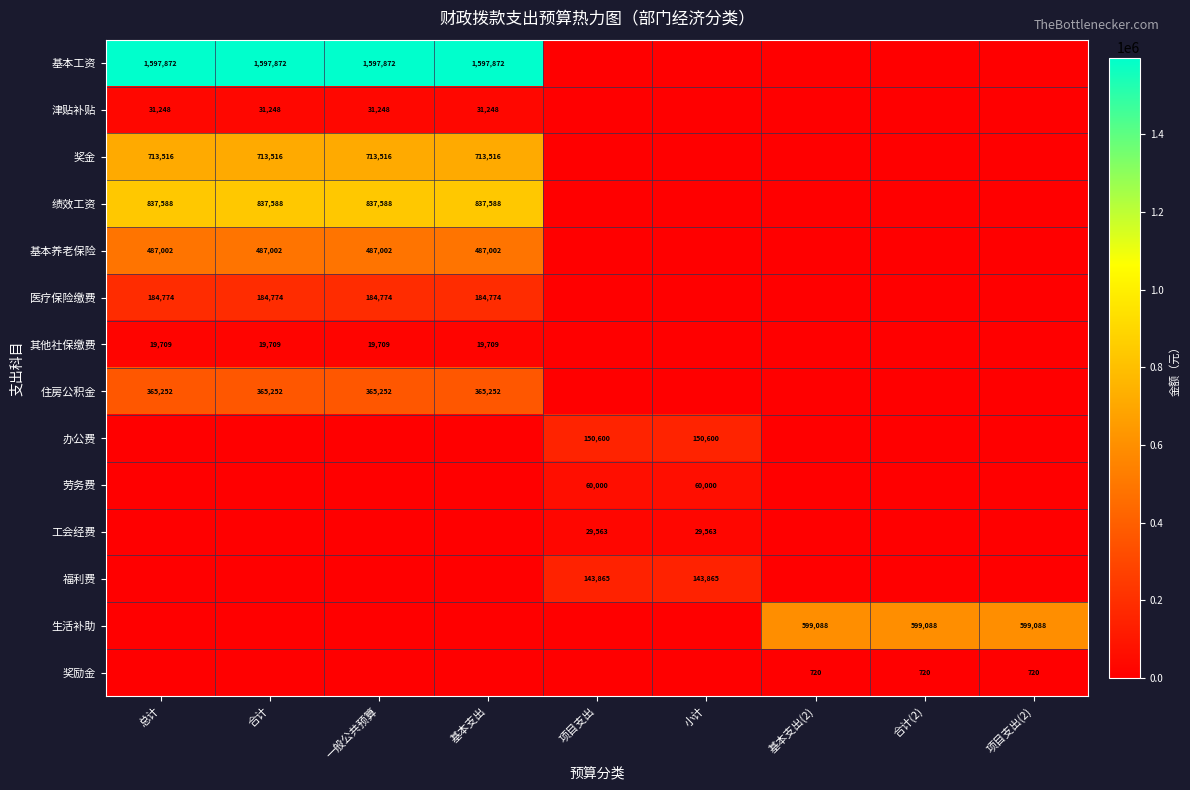

Is it true that 医疗保险缴费 equals 318672 at 合计?

False